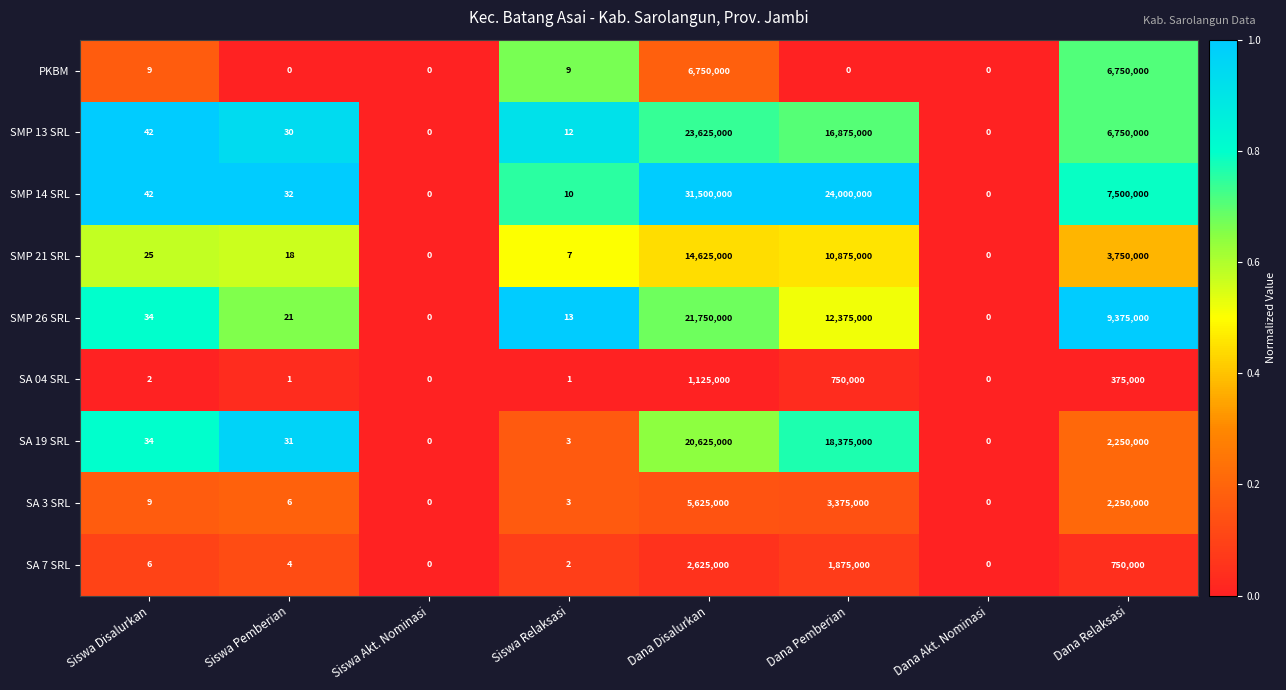

What is the greatest value displayed?

31500000